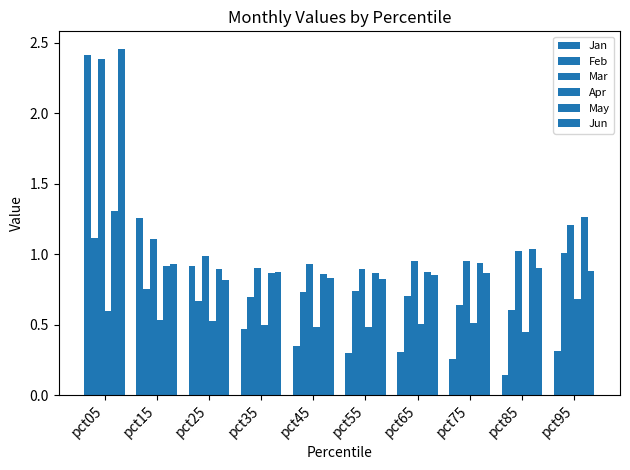

How many bars are there in total?

60